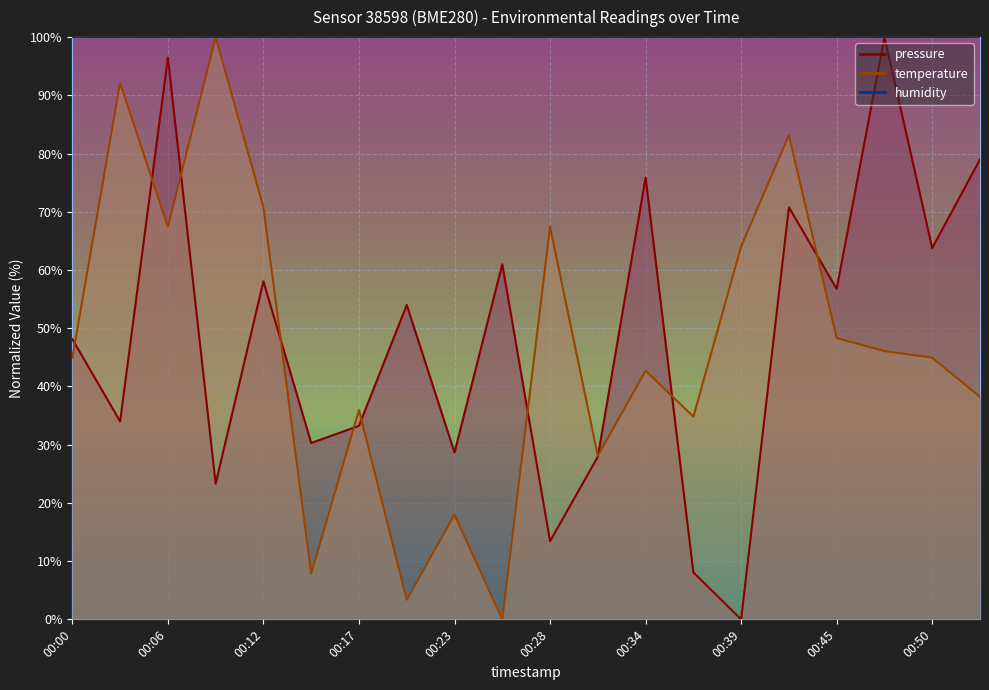

What is the average value of the pressure series?

48.1